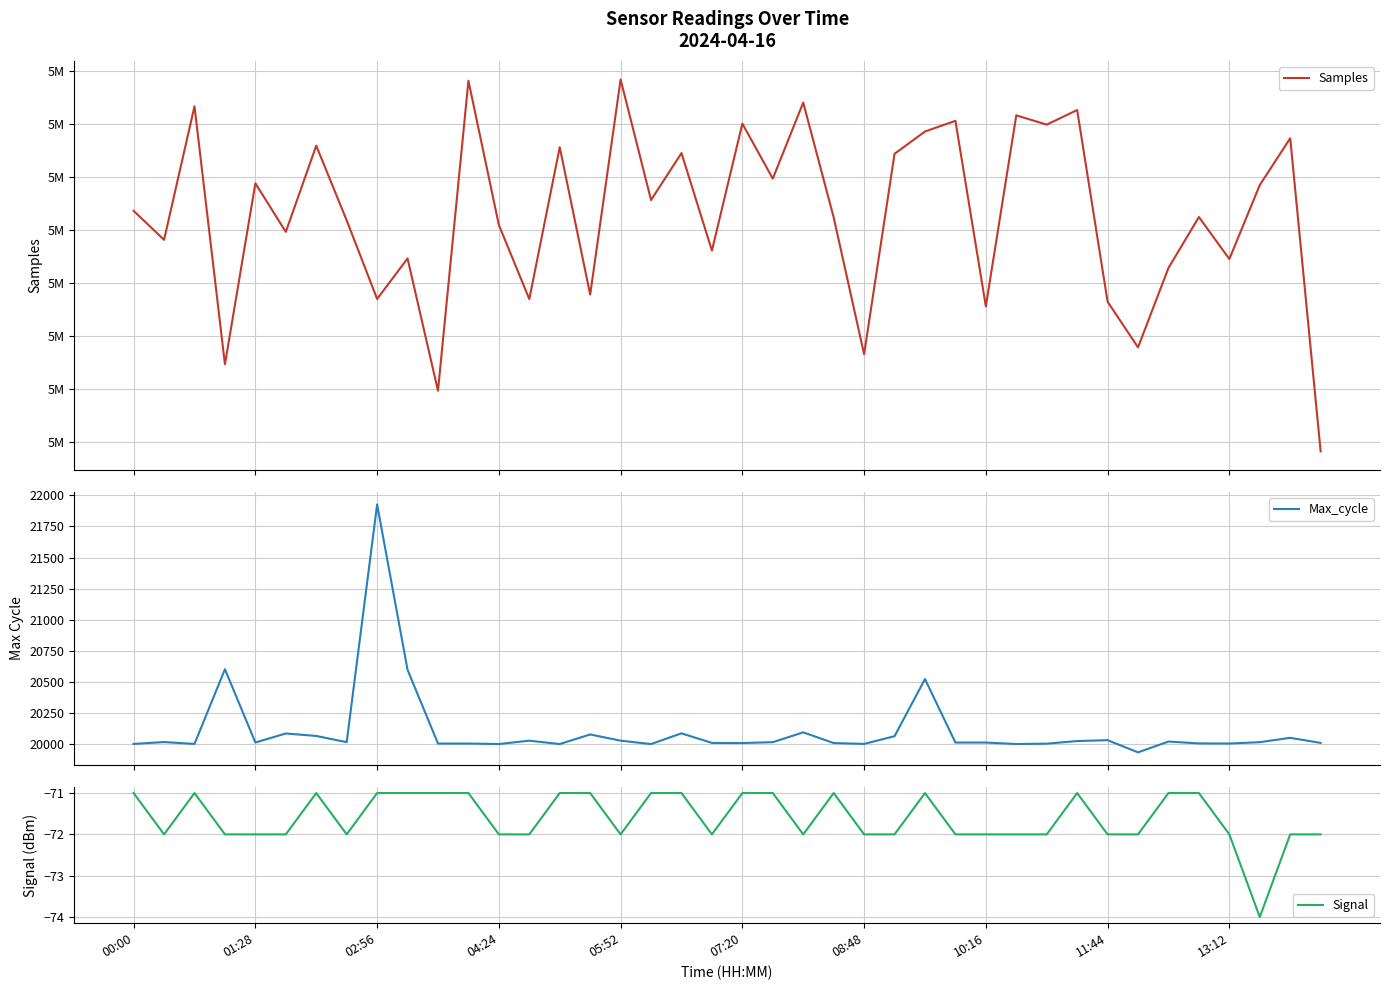

True or false: Signal has a value of -38 at 04:24.

False